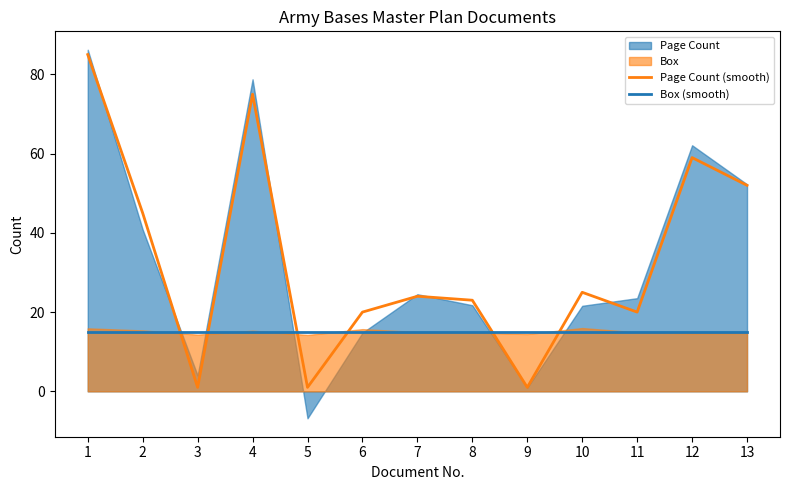

The value of Box (smooth) at 5 is 6. True or false?

False